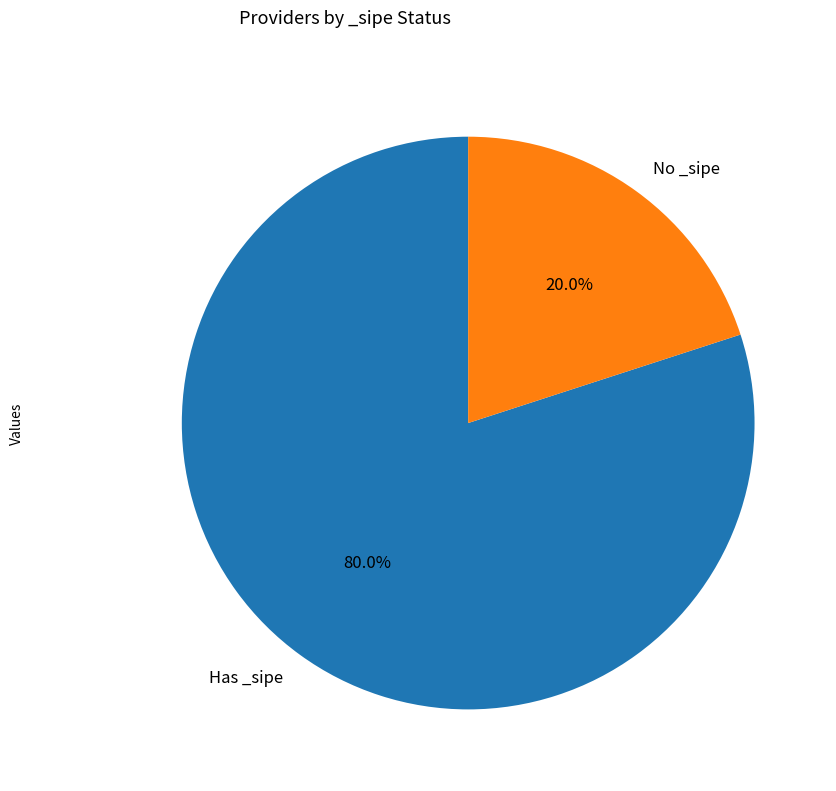

Do No _sipe and Has _sipe together represent more than half of the pie?

Yes